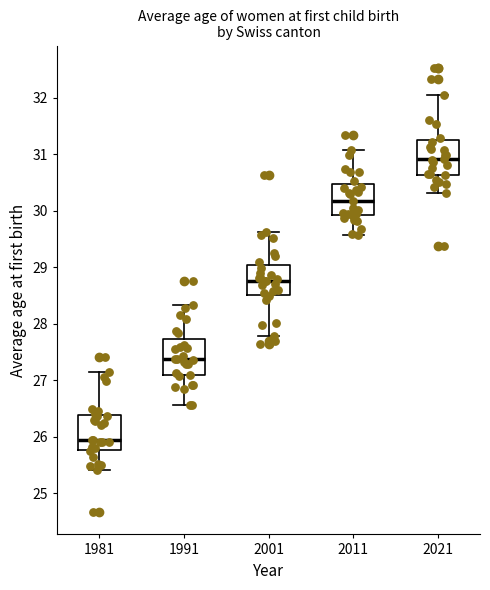

Which box has the lowest median line?

1981